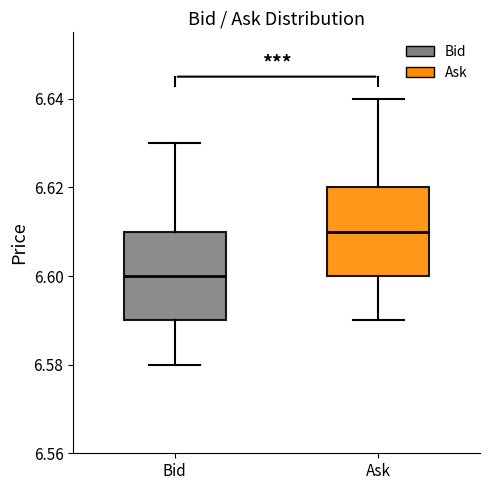

Which box has the highest median line?

Ask